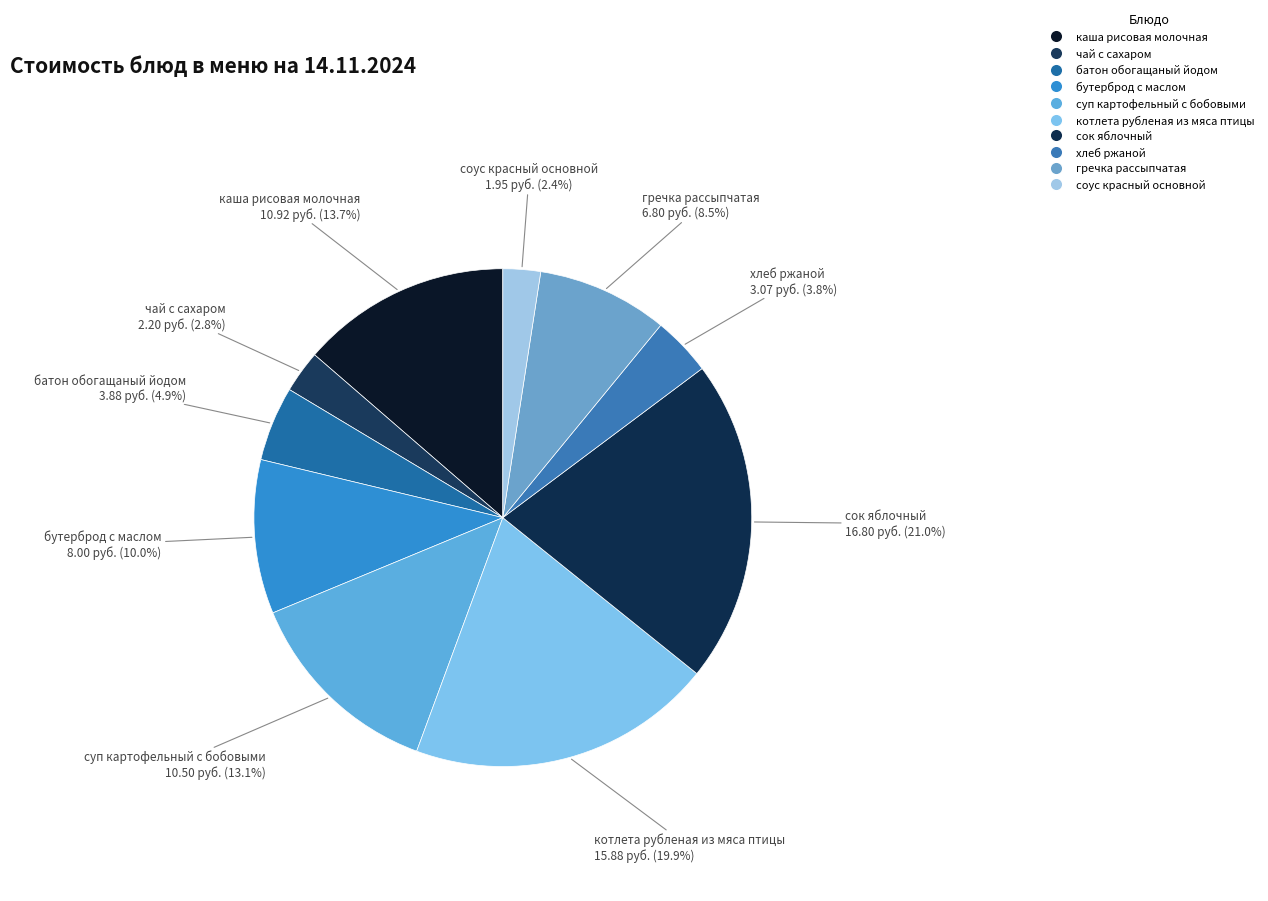

How many slices are in this pie chart?

10